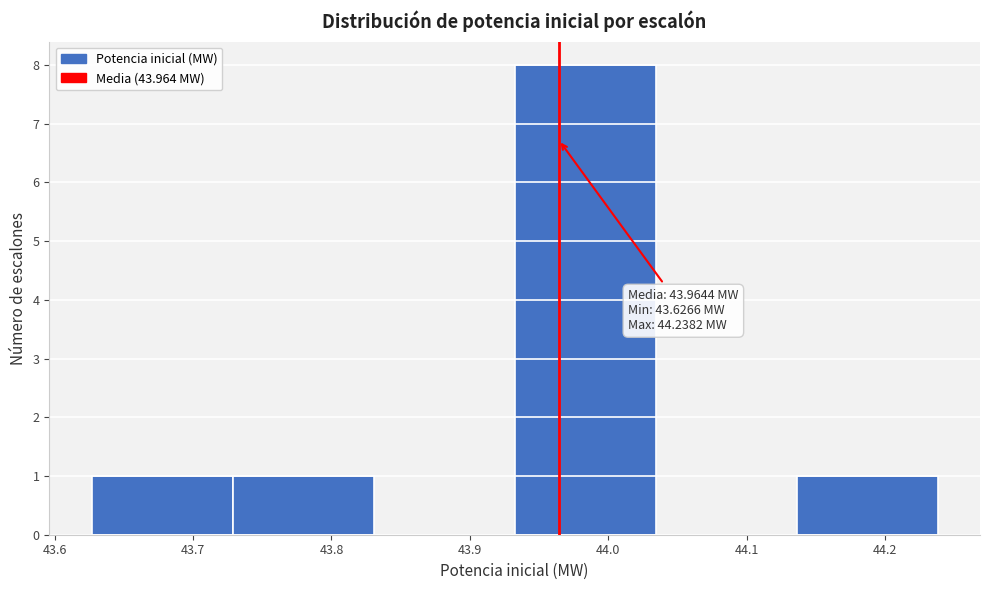

Which range on the x-axis has the tallest bar?

43.93 to 44.03